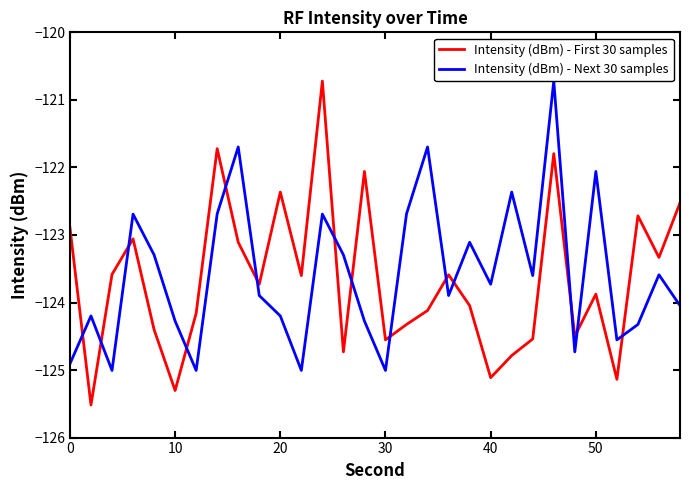

Which series has the largest total across all categories?

Intensity (dBm) - Next 30 samples